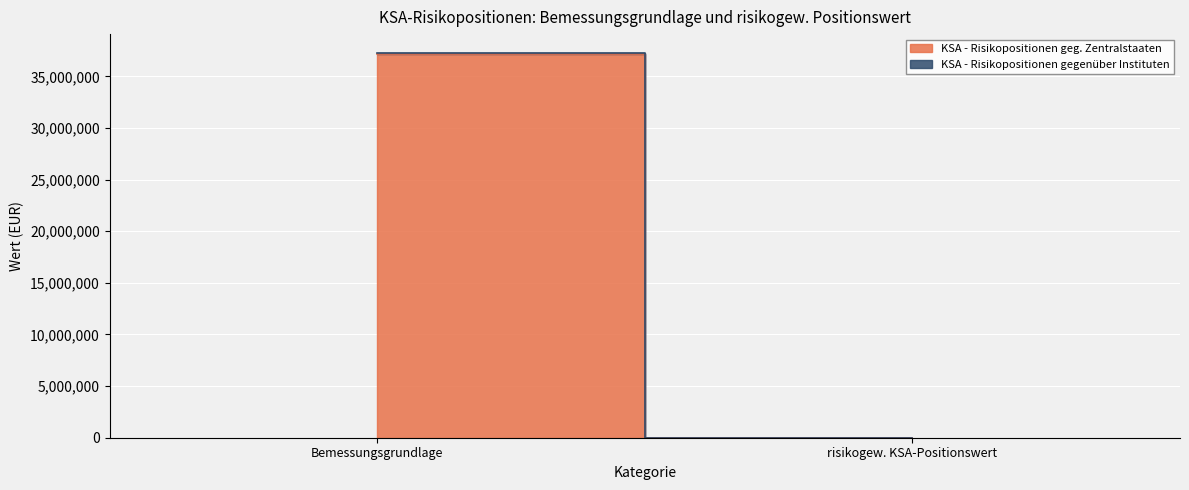

What is the label of the 2nd point from the left?

risikogew. KSA-Positionswert